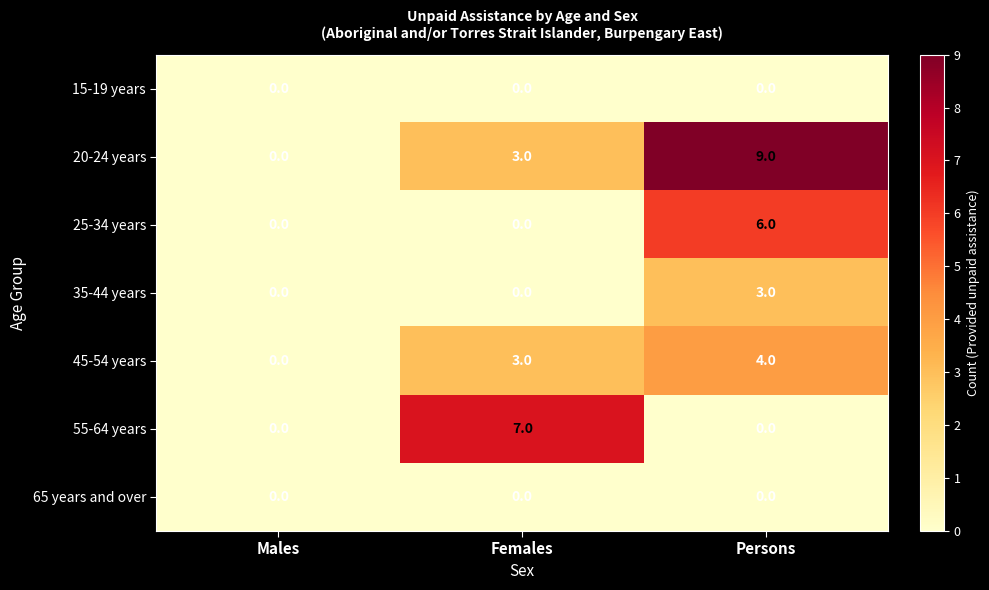

What is the difference between the highest and lowest values at Females?

7